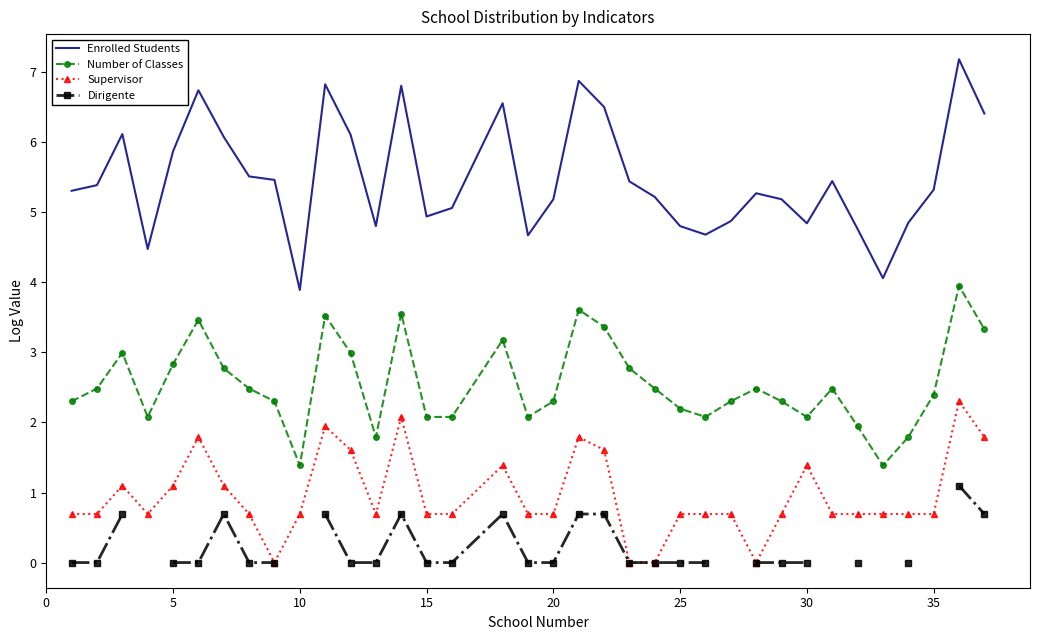

At which label does Enrolled Students reach its minimum?

10